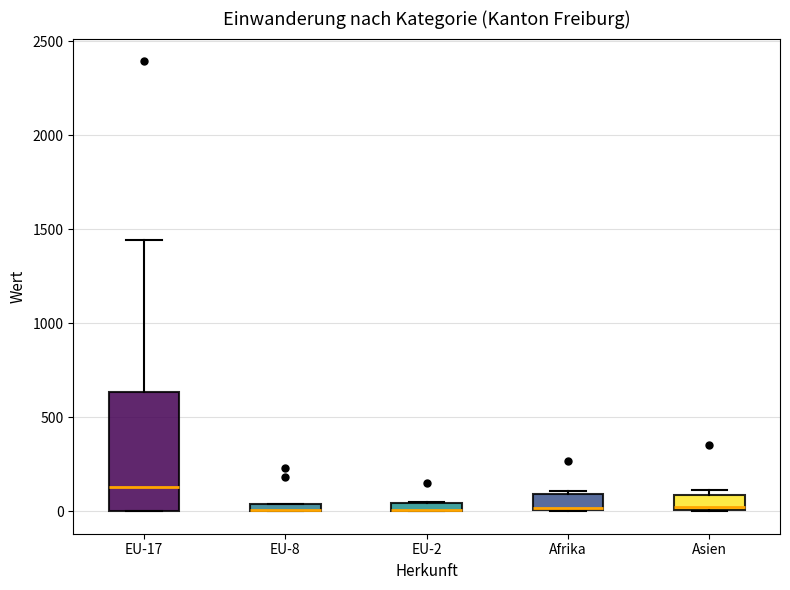

Where is the lower edge of the box for EU-17 on the y-axis? The values are not printed on the chart, so give them approximately, as read against the axis.

0